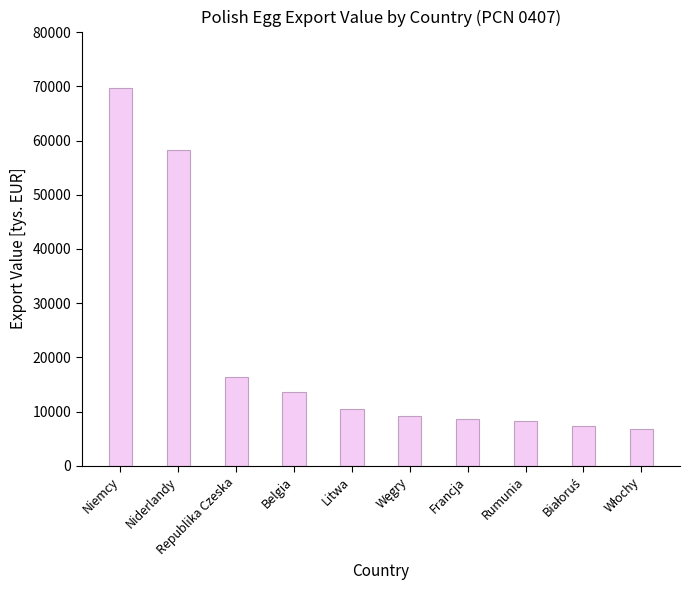

What is the label of the 1st bar from the left?

Niemcy